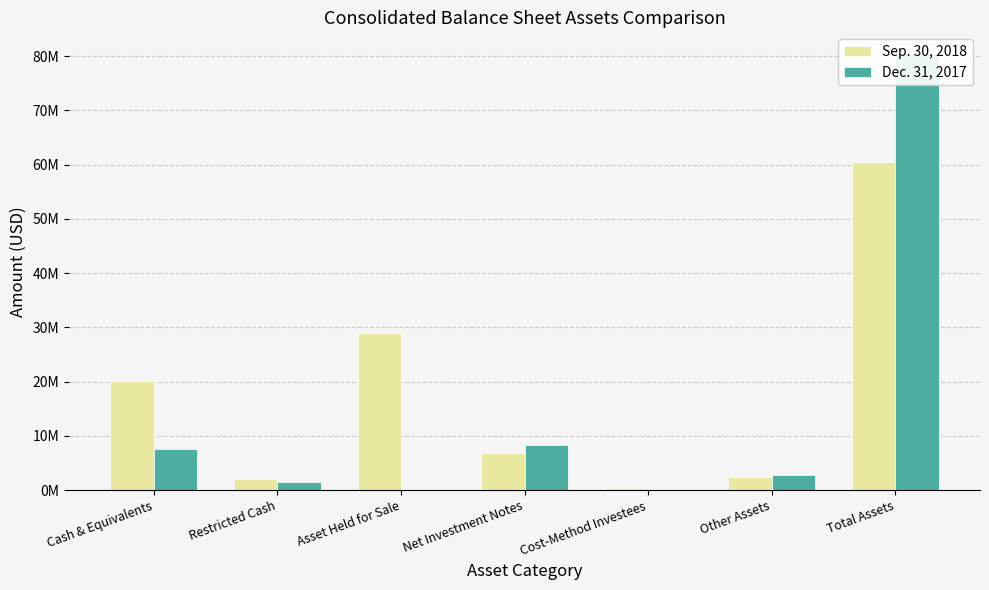

What is the average value of the Dec. 31, 2017 series?

14360381